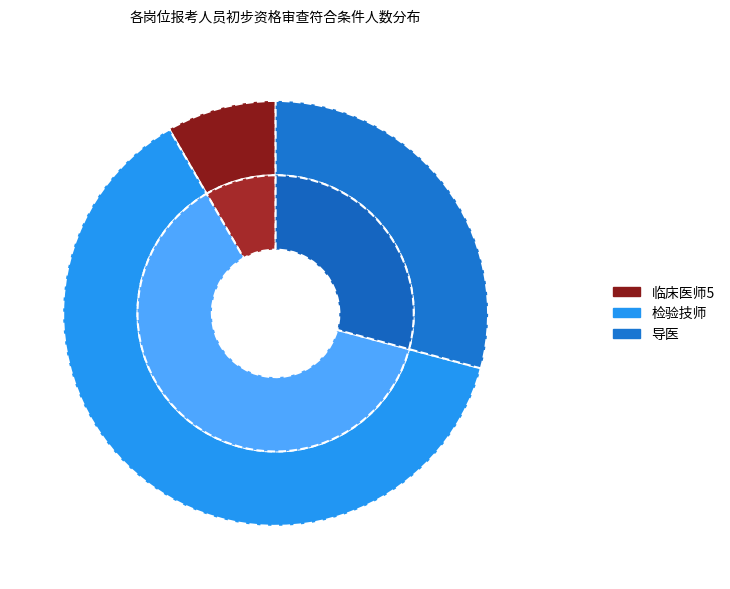

To the nearest percent, what is the difference between the 检验技师 and 导医 slice percentages?

33%